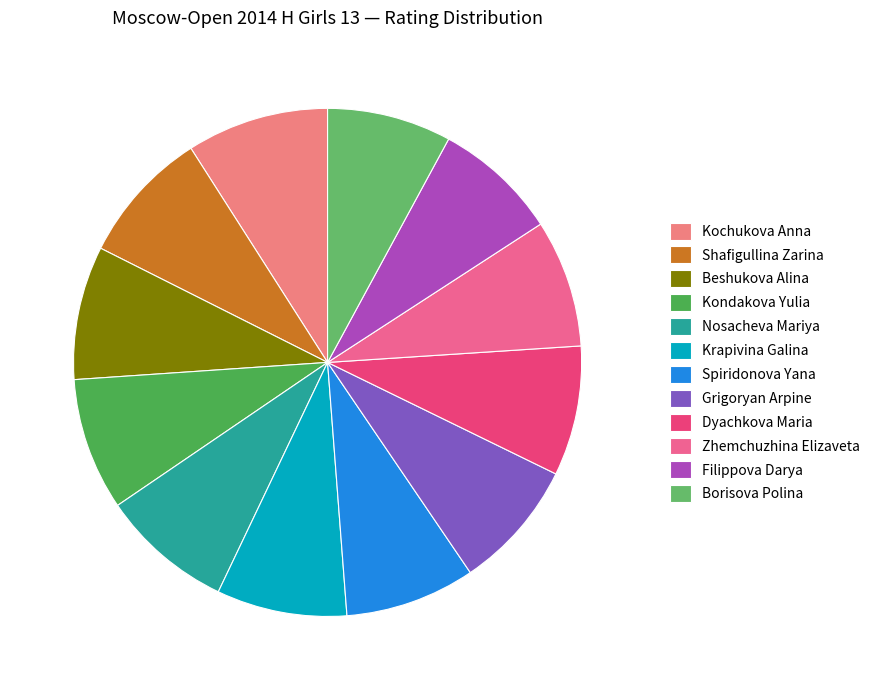

To the nearest percent, what portion does Dyachkova Maria represent?

8%